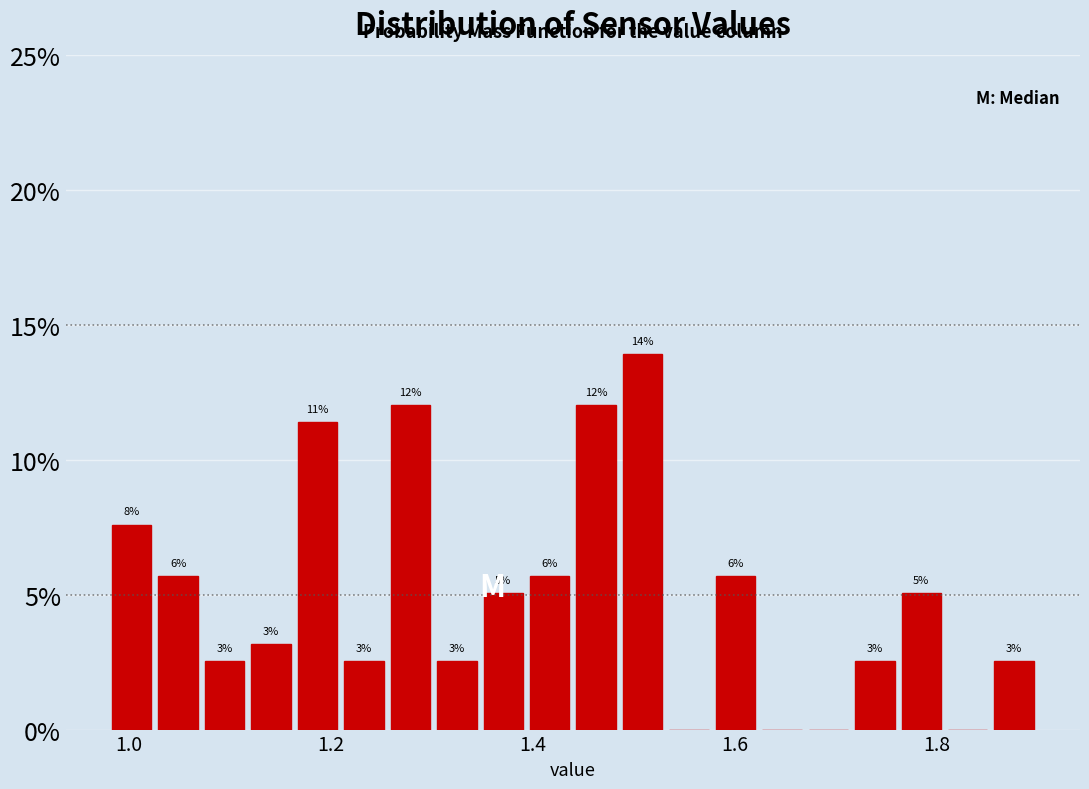

Read against the x-axis, roughly where is the centre of the tallest bar?

1.50